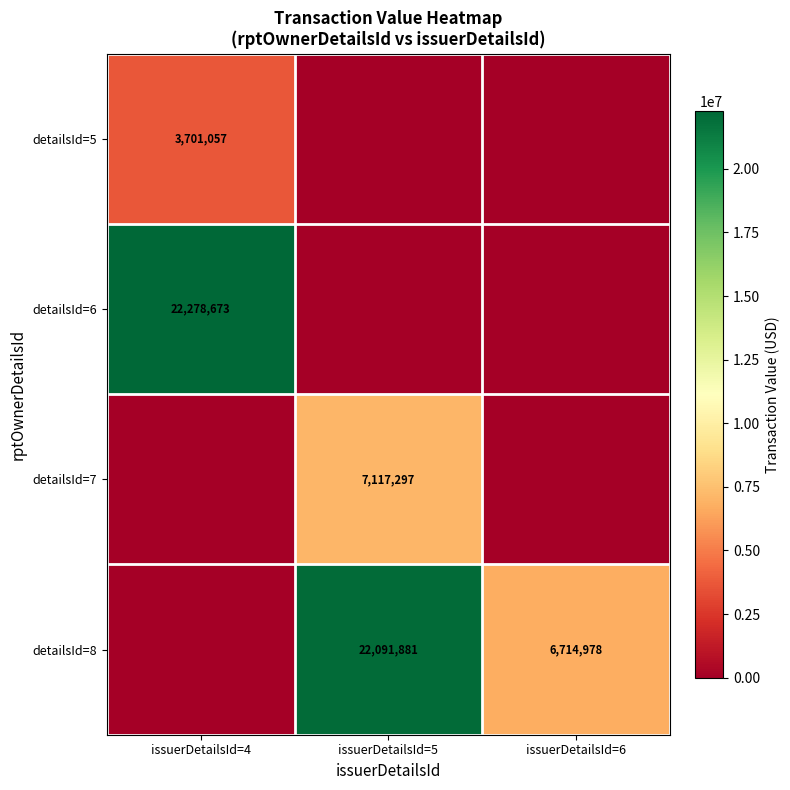

Is it true that detailsId=8 equals 22091881 at issuerDetailsId=5?

True